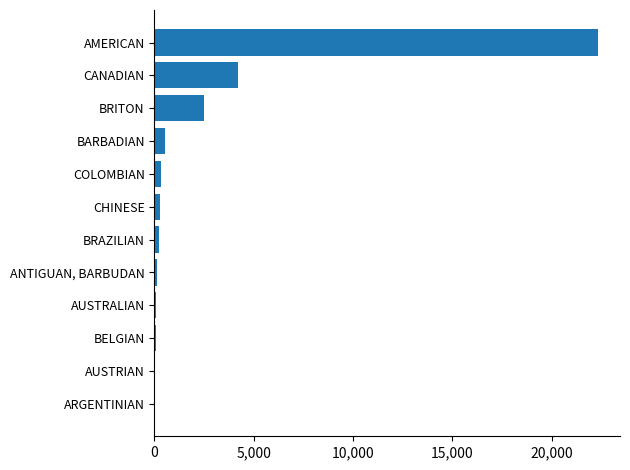

Is it true that the value at CANADIAN is 6367?

False